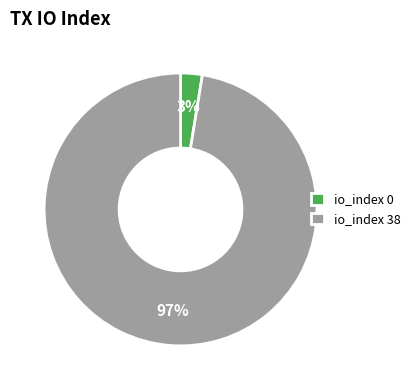

How many segments does this pie chart have?

2